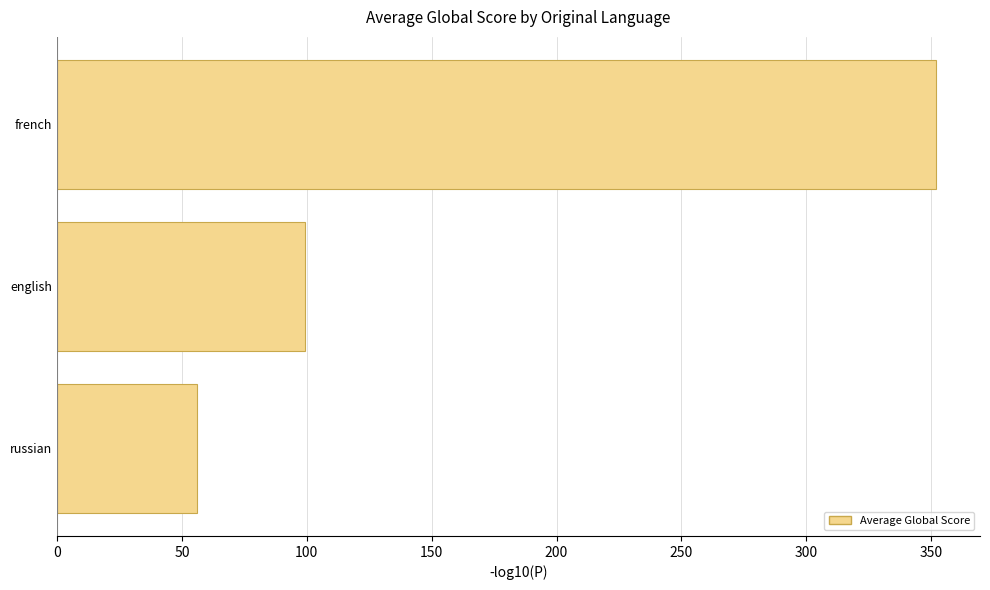

What is the greatest value displayed?

352.0